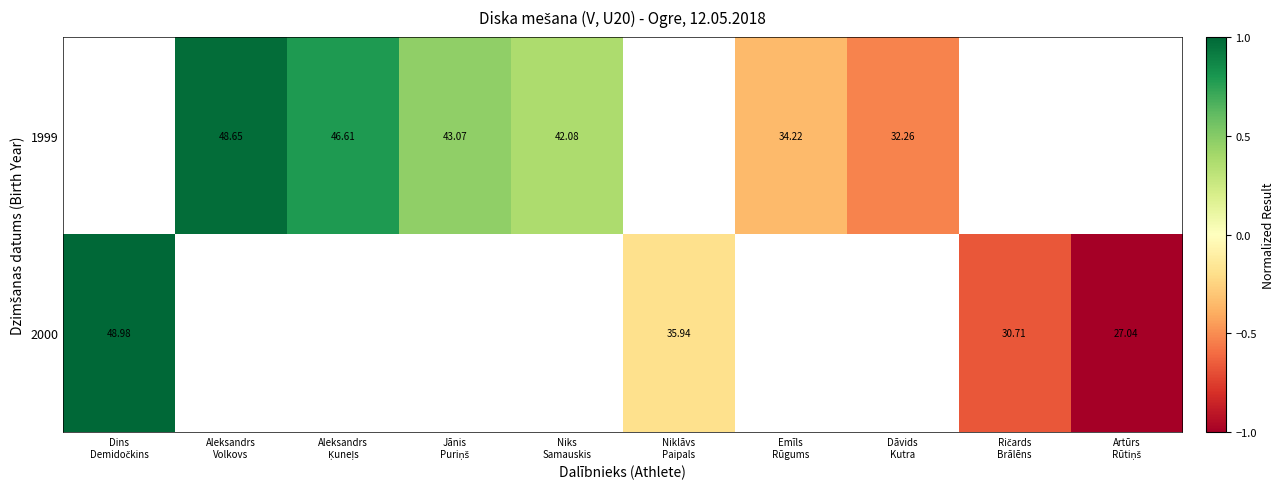

At which category does the chart reach its minimum across all series?

Artūrs
Rūtiņš